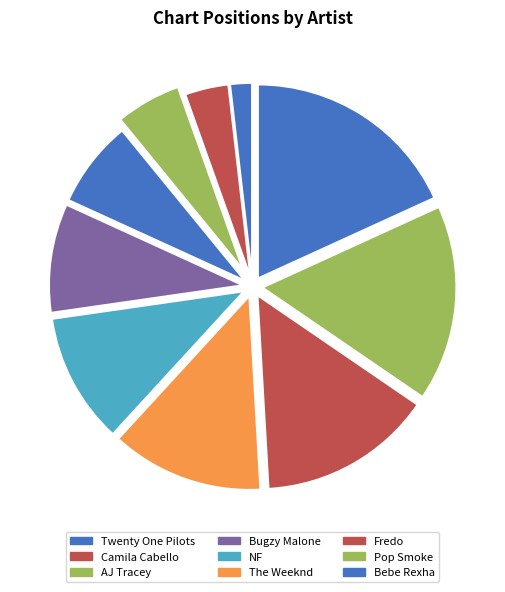

Is there any slice that represents more than half of the pie?

No